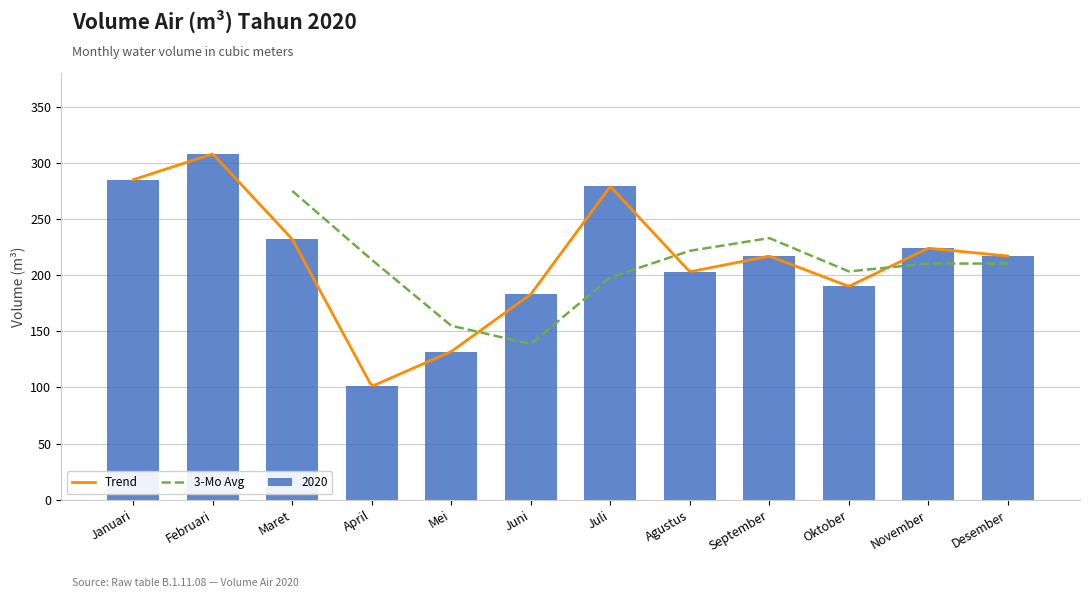

What is the maximum value shown in the chart?

308